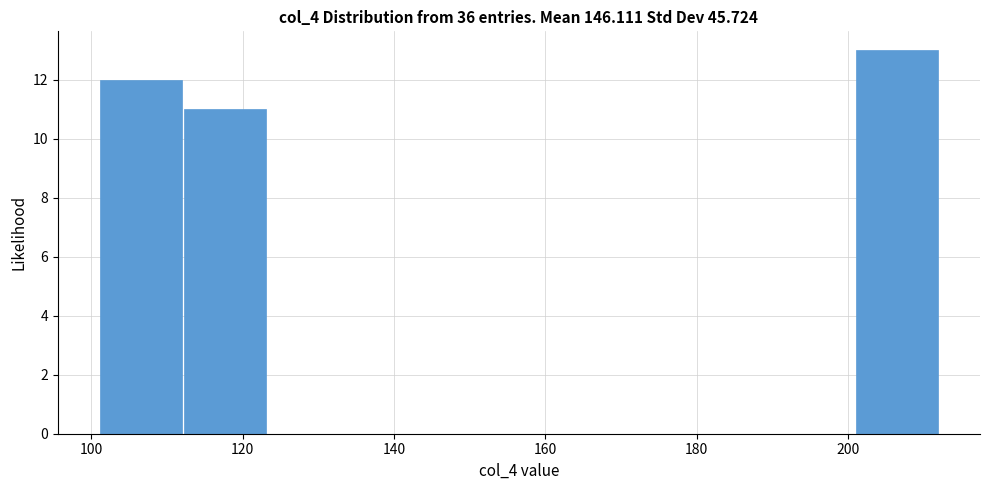

Reading left to right, list every bar in this chart as the range it spans on the x-axis followed by its height. Neither the bar edges nor the heights are printed on the chart, so give them approximately, as read against the axes.

102 to 112: 12
112 to 124: 11
124 to 134: 0
134 to 146: 0
146 to 156: 0
156 to 168: 0
168 to 178: 0
178 to 190: 0
190 to 200: 0
200 to 212: 13